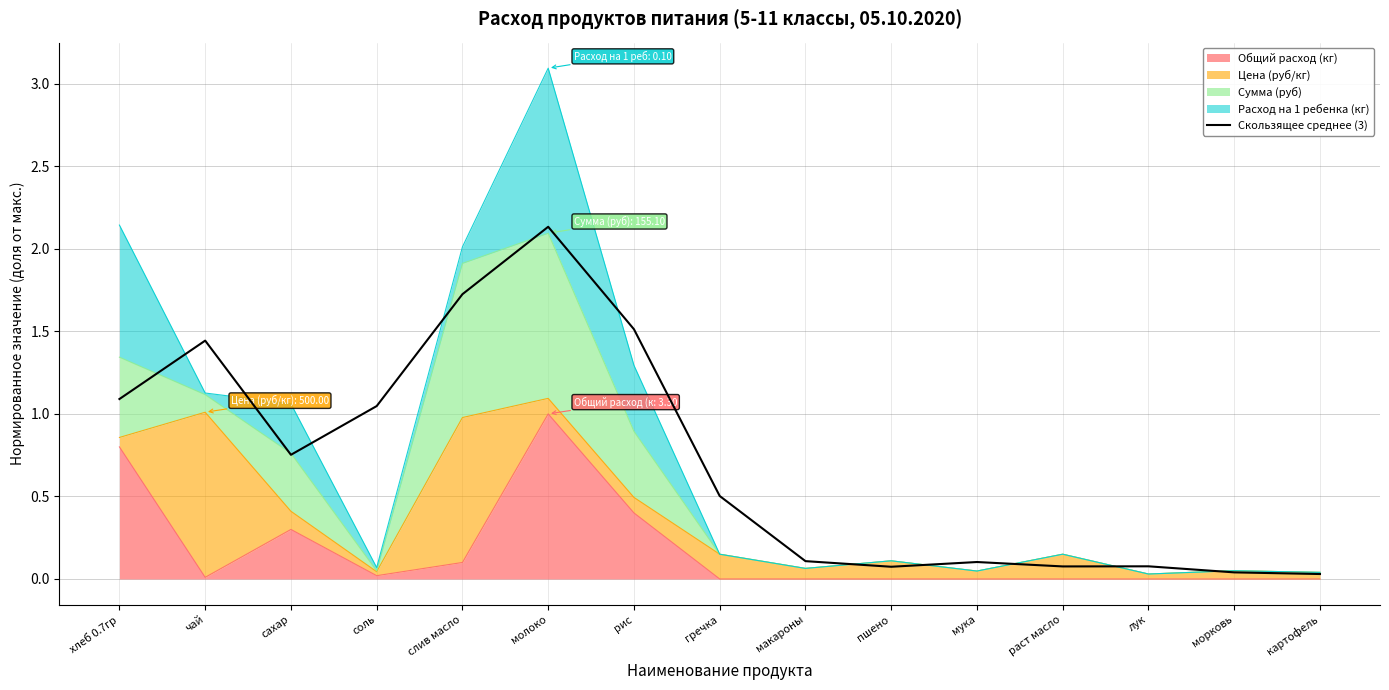

Which has a higher value, сахар or слив масло?

слив масло